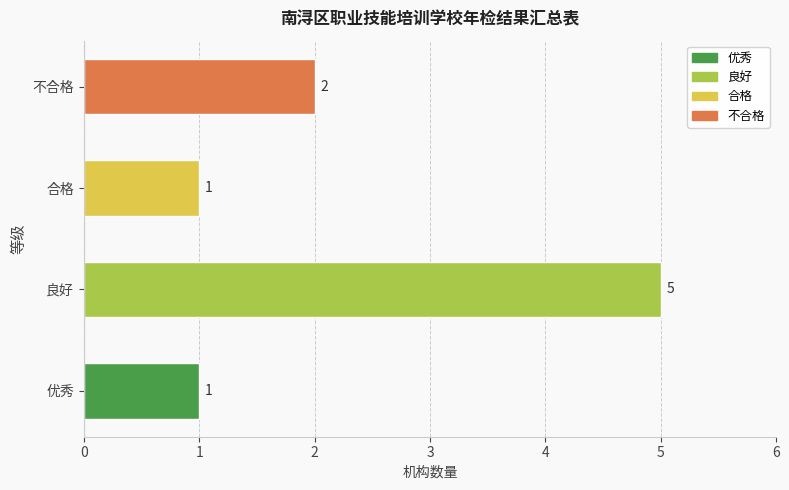

Does the chart contain stacked bars?

No